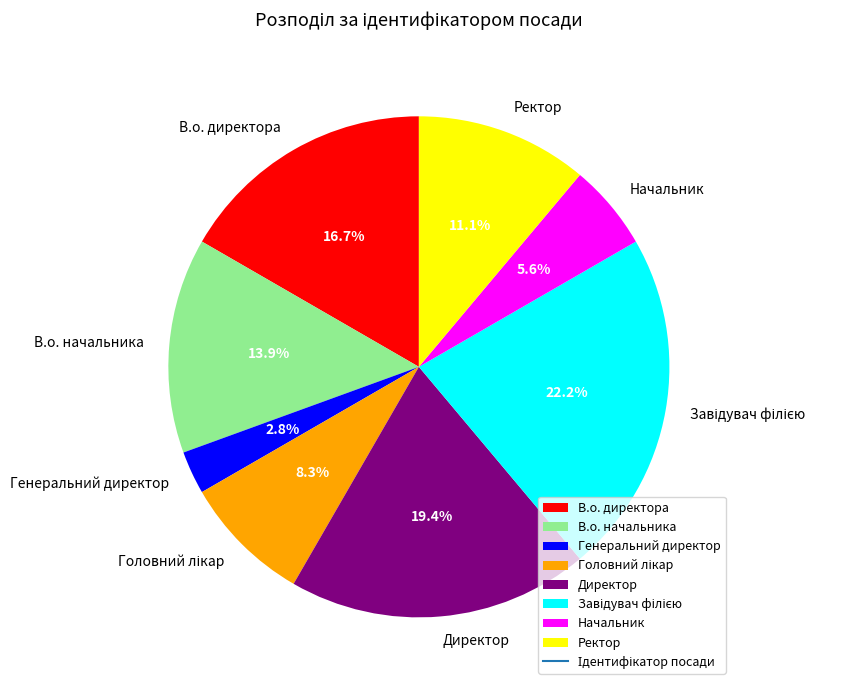

Approximately how many times larger is the value at В.о. начальника compared to В.о. директора?

0.8